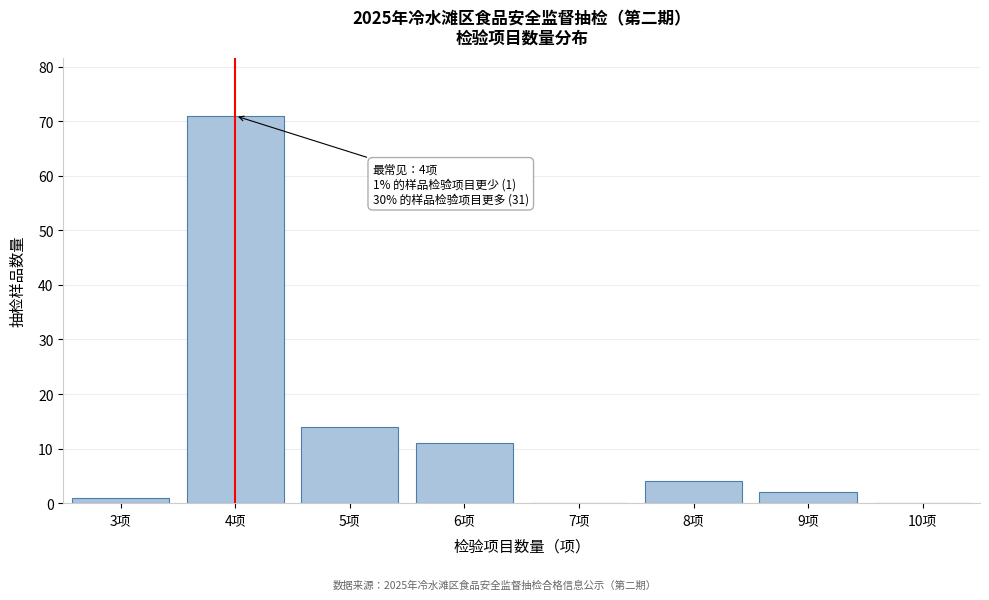

Reading right to left, what are all the values shown in this chart?

10项=0	9项=2	8项=4	7项=0	6项=11	5项=14	4项=71	3项=1